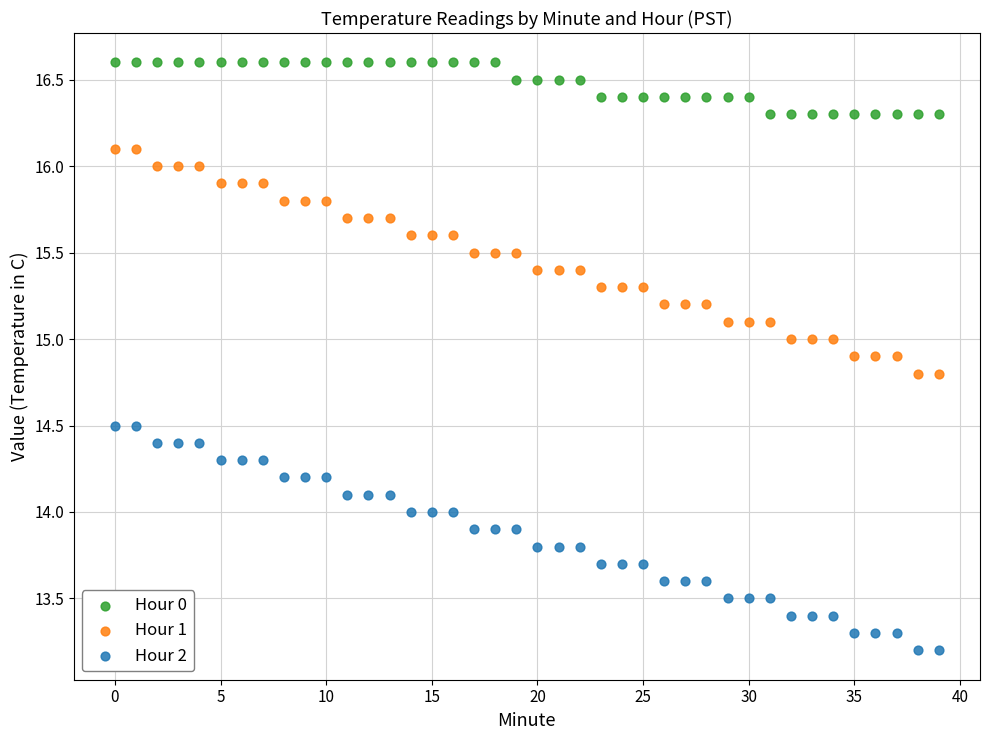

Which series contains the highest Y value?

Hour 0